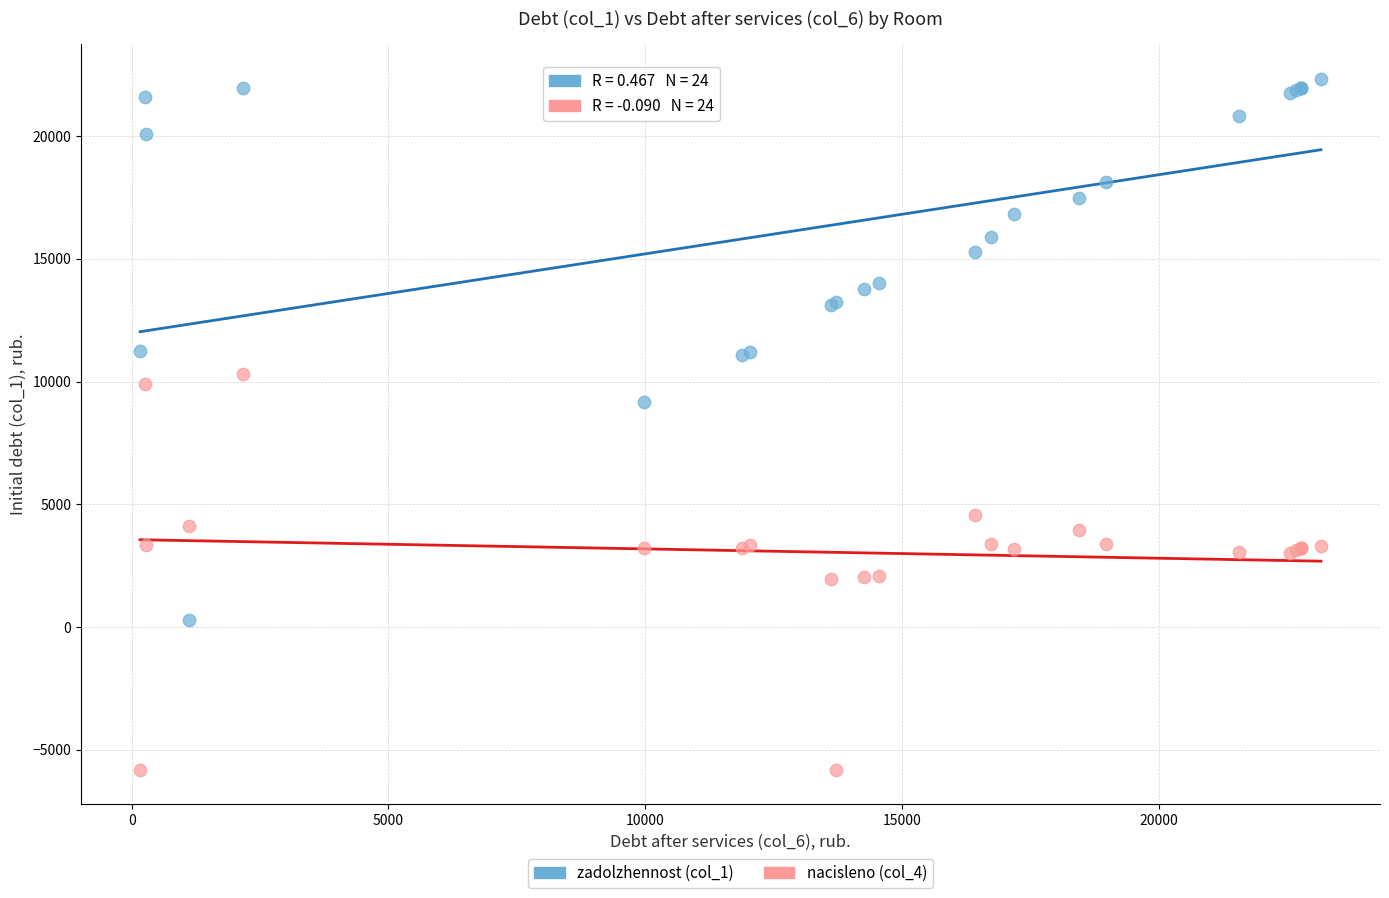

Which series has the widest spread of Y values?

zadolzhennost (col_1)